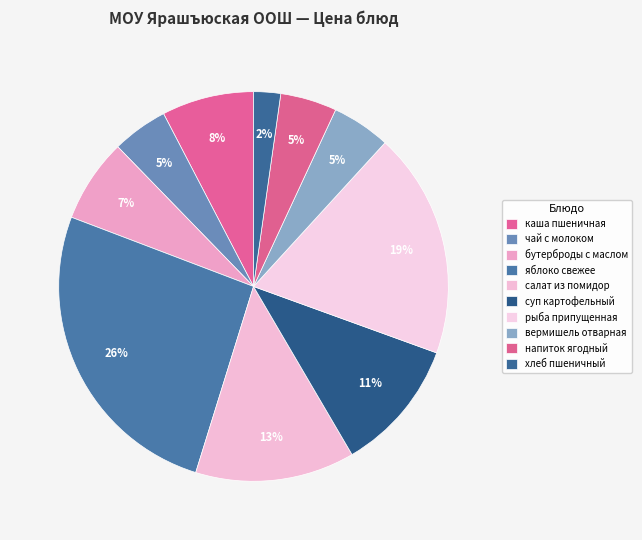

The напиток ягодный slice represents 1% of the pie. True or false?

False